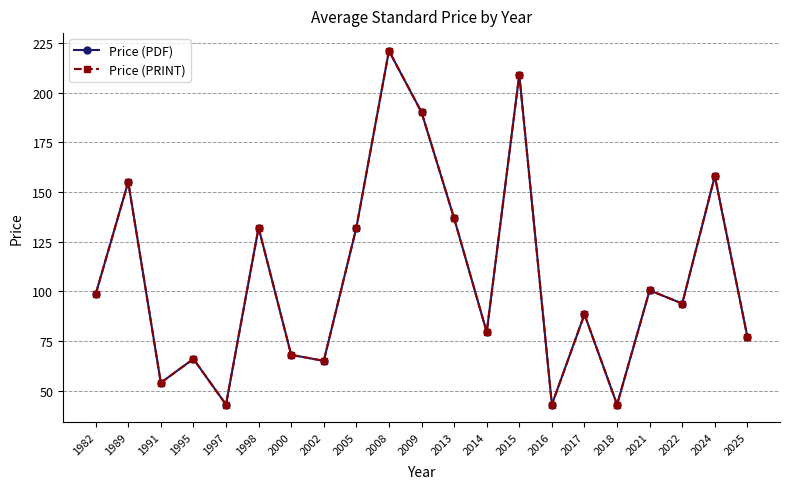

The Price (PRINT) series shows 54.0 at 1991. True or false?

True